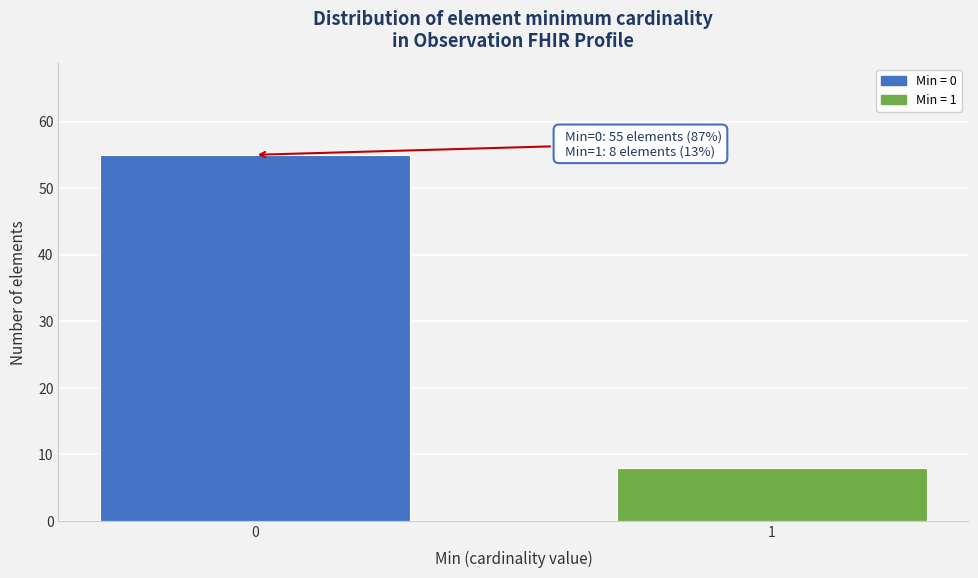

Reading left to right, what are all the values shown in this chart?

0=55	1=8